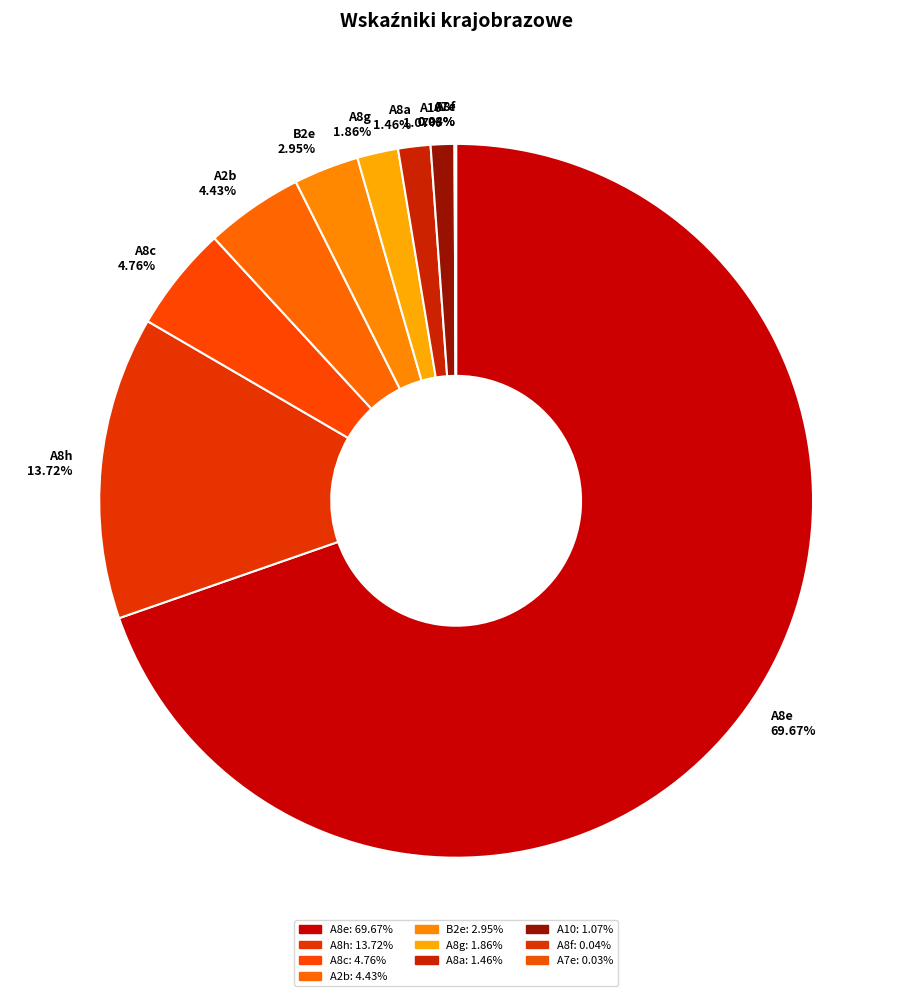

To the nearest percent, what portion does A8h represent?

14%